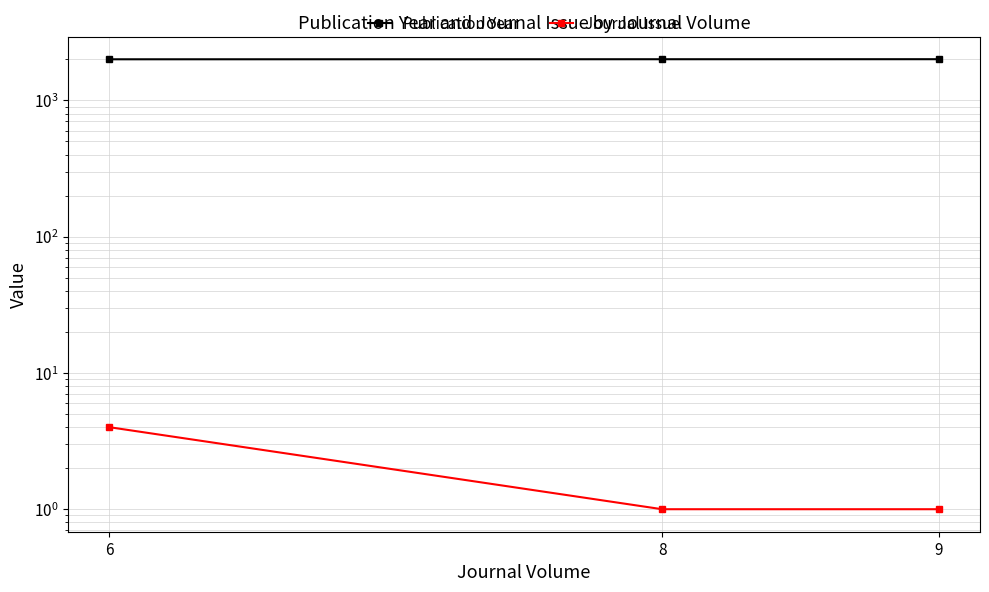

Is it true that Journal Issue equals 4 at 6?

True